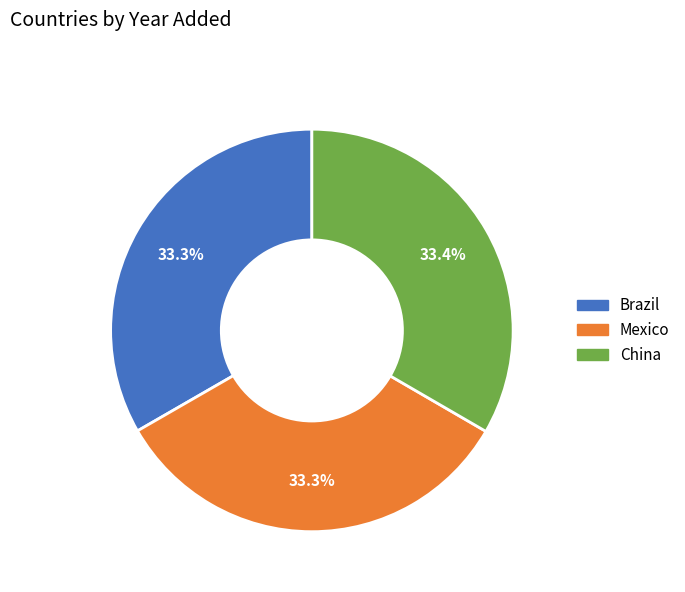

Is there any slice that represents more than half of the pie?

No